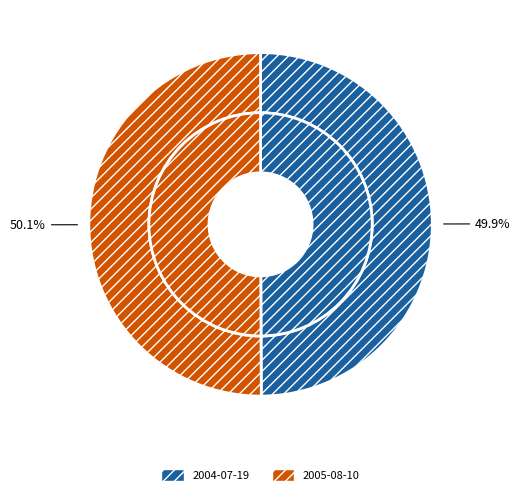

Count the number of slices in the pie.

2